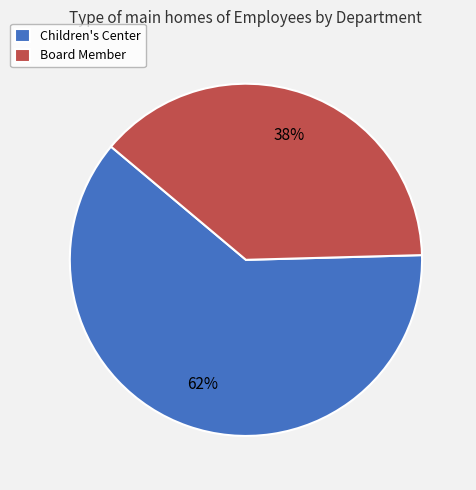

True or false: Board Member accounts for 30% of the total.

False